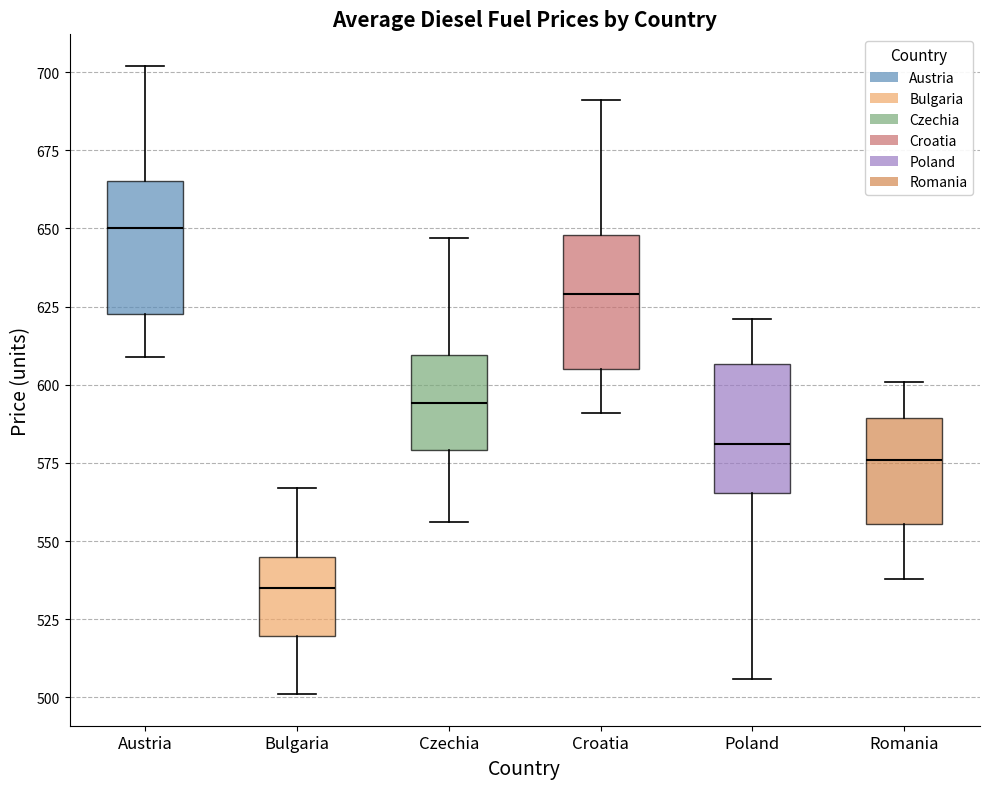

Reading left to right, read every box against the y-axis: the position of its median line, the range the box covers, and the ends of its whiskers. The values are not printed on the chart, so give them approximately, as read against the axis.

Austria: median 650, box 625 to 665, whiskers 610 to 700
Bulgaria: median 535, box 520 to 545, whiskers 500 to 565
Czechia: median 595, box 580 to 610, whiskers 555 to 645
Croatia: median 630, box 605 to 650, whiskers 590 to 690
Poland: median 580, box 565 to 605, whiskers 505 to 620
Romania: median 575, box 555 to 590, whiskers 540 to 600